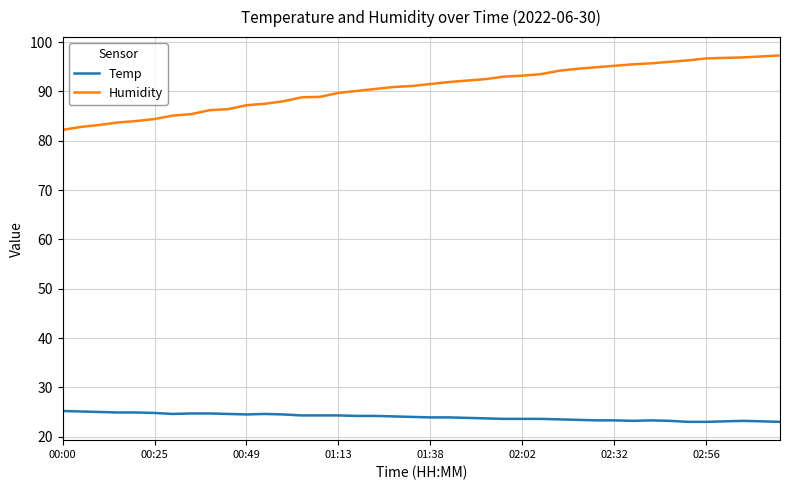

Which series has the widest spread of values?

Humidity